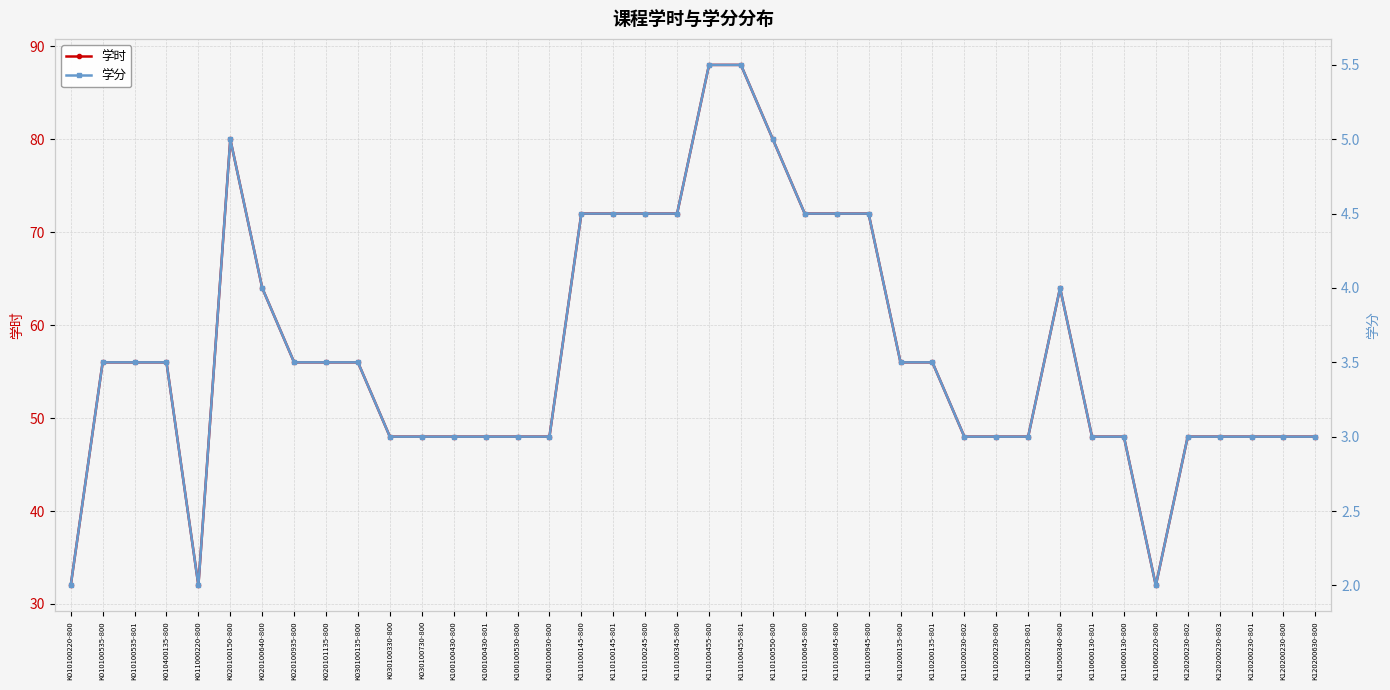

True or false: 学时 and 学分 intersect in this chart.

False